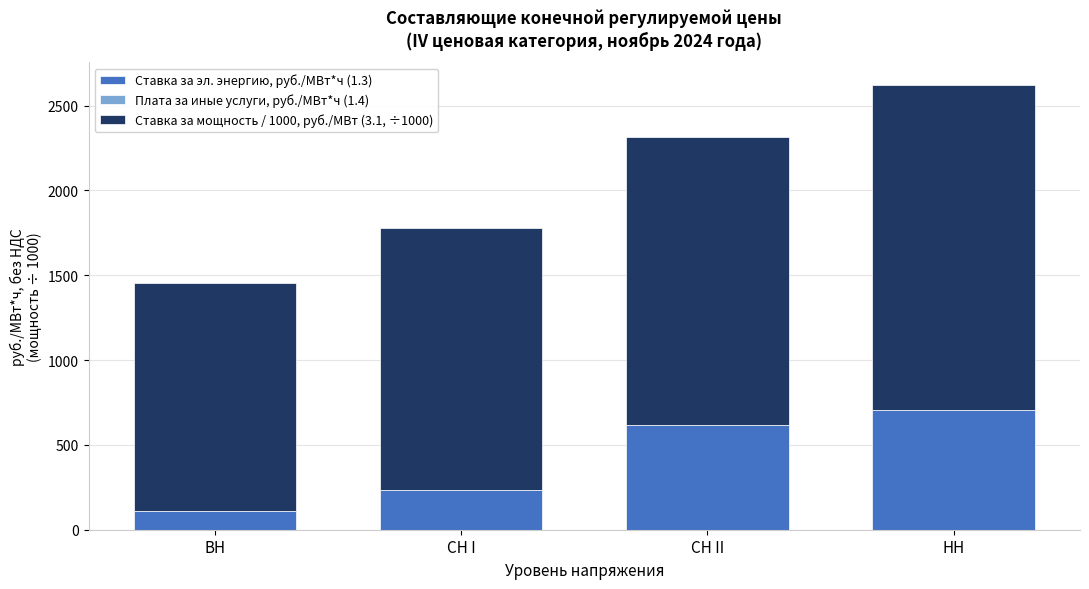

What is the total value across all series at СН II?

2316.1